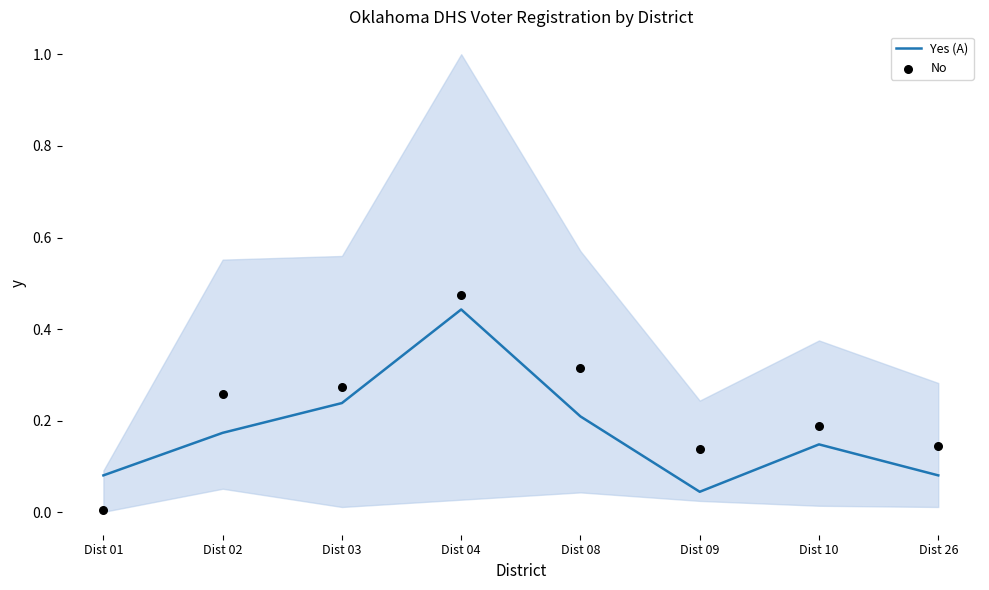

Is the value of Yes (A) at Dist 09 greater than the value of No at Dist 10?

No